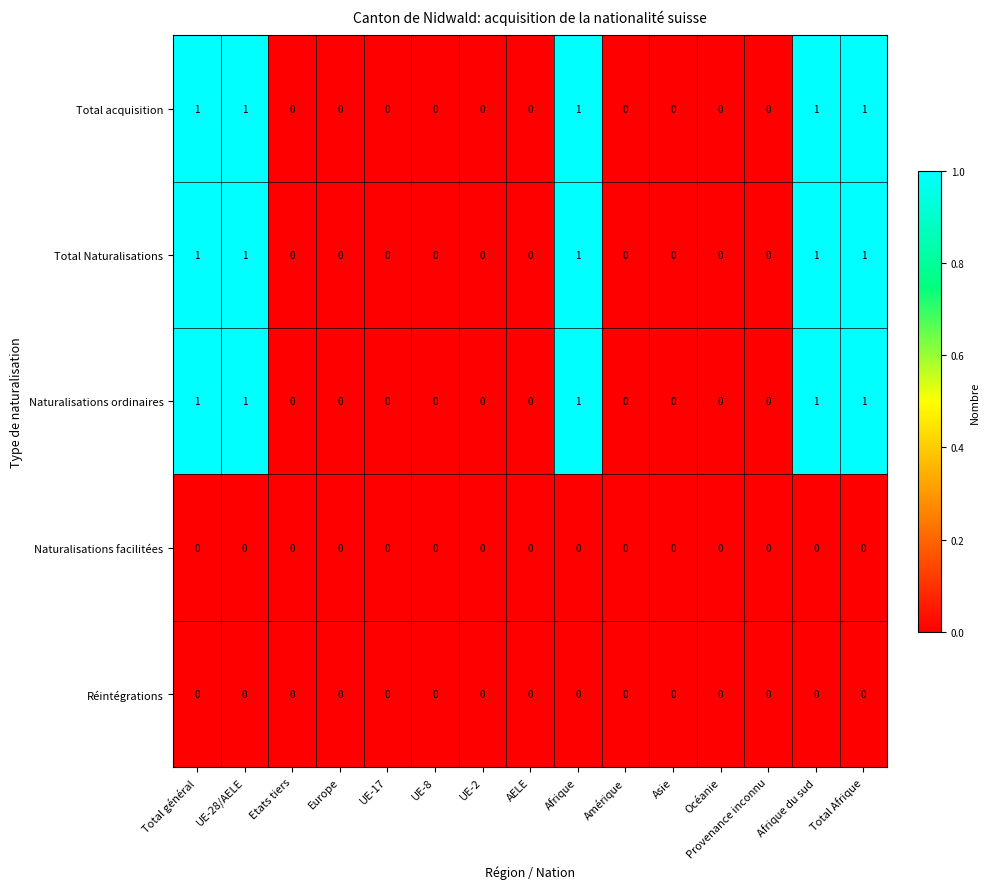

Is the value of Naturalisations facilitées at Afrique du sud greater than the value of Naturalisations ordinaires at Total général?

No